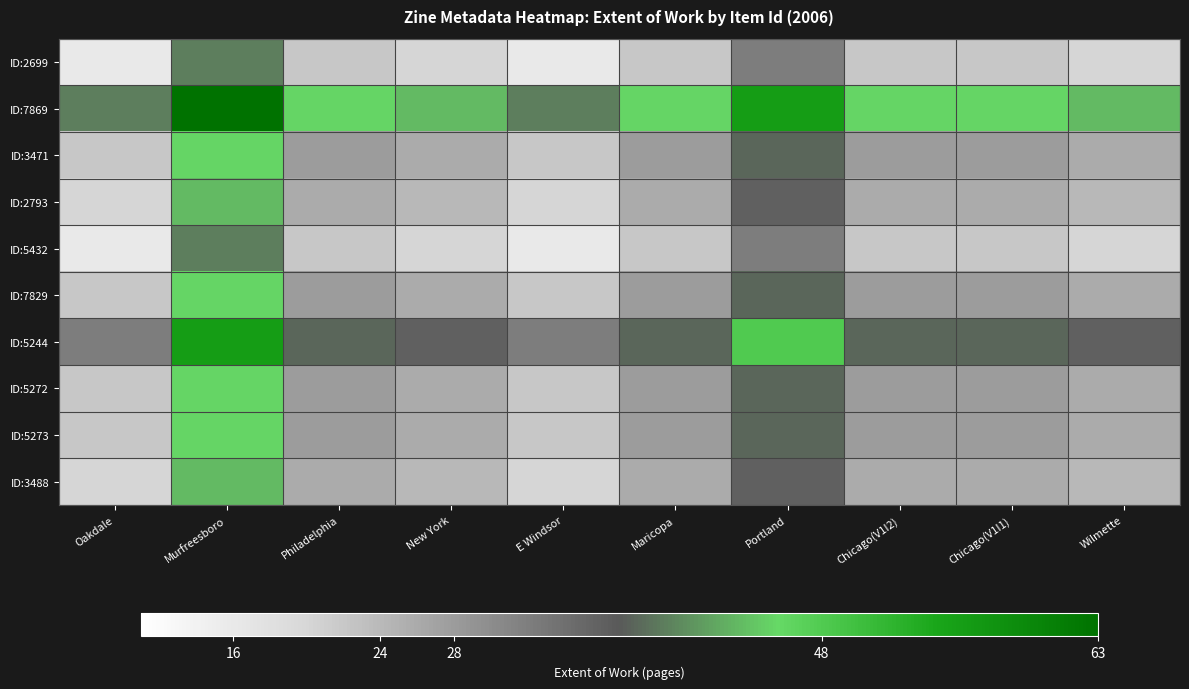

Reading left to right, extract all data points from this chart.

ID:2699: Oakdale=16.0	Murfreesboro=39.5	Philadelphia=22.0	New York=20.0	E Windsor=16.0	Maricopa=22.0	Portland=32.0	Chicago(V1I2)=22.0	Chicago(V1I1)=22.0	Wilmette=20.0
ID:7869: Oakdale=39.5	Murfreesboro=63.0	Philadelphia=45.5	New York=43.5	E Windsor=39.5	Maricopa=45.5	Portland=55.5	Chicago(V1I2)=45.5	Chicago(V1I1)=45.5	Wilmette=43.5
ID:3471: Oakdale=22.0	Murfreesboro=45.5	Philadelphia=28.0	New York=26.0	E Windsor=22.0	Maricopa=28.0	Portland=38.0	Chicago(V1I2)=28.0	Chicago(V1I1)=28.0	Wilmette=26.0
ID:2793: Oakdale=20.0	Murfreesboro=43.5	Philadelphia=26.0	New York=24.0	E Windsor=20.0	Maricopa=26.0	Portland=36.0	Chicago(V1I2)=26.0	Chicago(V1I1)=26.0	Wilmette=24.0
ID:5432: Oakdale=16.0	Murfreesboro=39.5	Philadelphia=22.0	New York=20.0	E Windsor=16.0	Maricopa=22.0	Portland=32.0	Chicago(V1I2)=22.0	Chicago(V1I1)=22.0	Wilmette=20.0
ID:7829: Oakdale=22.0	Murfreesboro=45.5	Philadelphia=28.0	New York=26.0	E Windsor=22.0	Maricopa=28.0	Portland=38.0	Chicago(V1I2)=28.0	Chicago(V1I1)=28.0	Wilmette=26.0
ID:5244: Oakdale=32.0	Murfreesboro=55.5	Philadelphia=38.0	New York=36.0	E Windsor=32.0	Maricopa=38.0	Portland=48.0	Chicago(V1I2)=38.0	Chicago(V1I1)=38.0	Wilmette=36.0
ID:5272: Oakdale=22.0	Murfreesboro=45.5	Philadelphia=28.0	New York=26.0	E Windsor=22.0	Maricopa=28.0	Portland=38.0	Chicago(V1I2)=28.0	Chicago(V1I1)=28.0	Wilmette=26.0
ID:5273: Oakdale=22.0	Murfreesboro=45.5	Philadelphia=28.0	New York=26.0	E Windsor=22.0	Maricopa=28.0	Portland=38.0	Chicago(V1I2)=28.0	Chicago(V1I1)=28.0	Wilmette=26.0
ID:3488: Oakdale=20.0	Murfreesboro=43.5	Philadelphia=26.0	New York=24.0	E Windsor=20.0	Maricopa=26.0	Portland=36.0	Chicago(V1I2)=26.0	Chicago(V1I1)=26.0	Wilmette=24.0